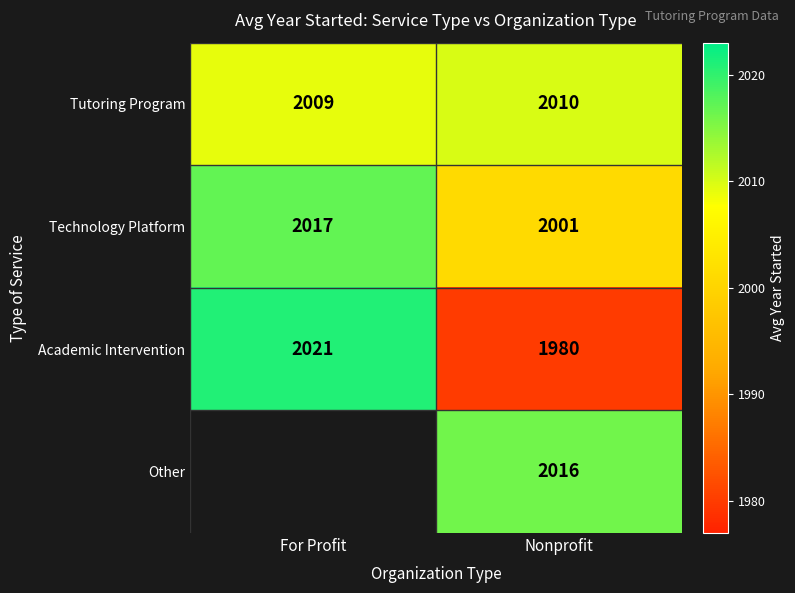

At how many categories does at least one series exceed 1991?

2